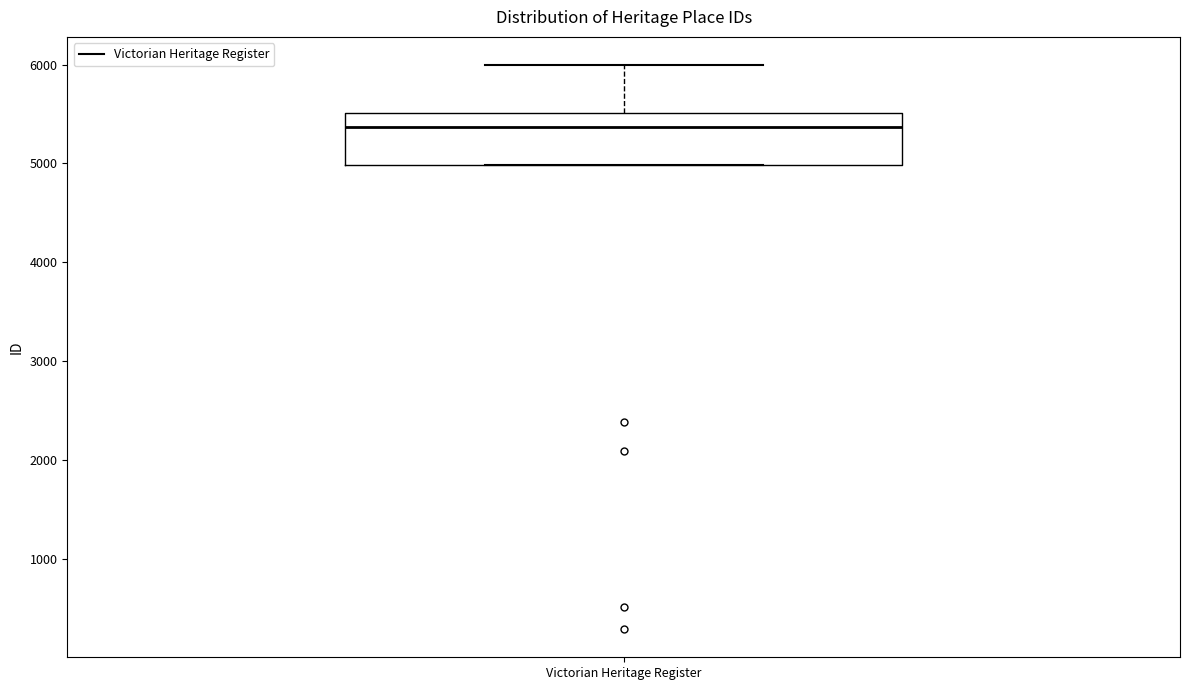

Read this box plot against the y-axis: the position of the median line, the range covered by the box, and the ends of both whiskers. The values are not printed on the chart, so give them approximately, as read against the axis.

median 5400, box 5000 to 5500, whiskers 5000 to 6000